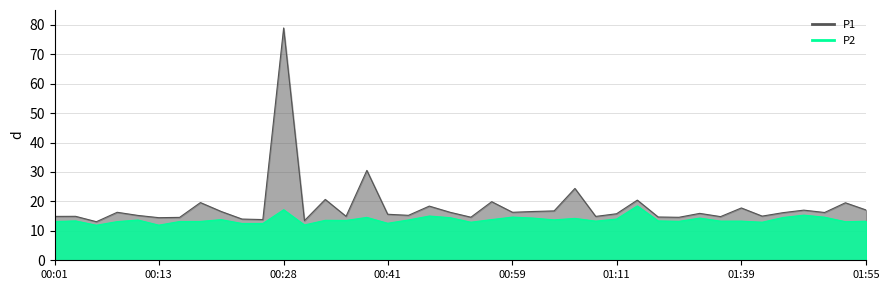

What is the label of the 10th point from the right?

01:31